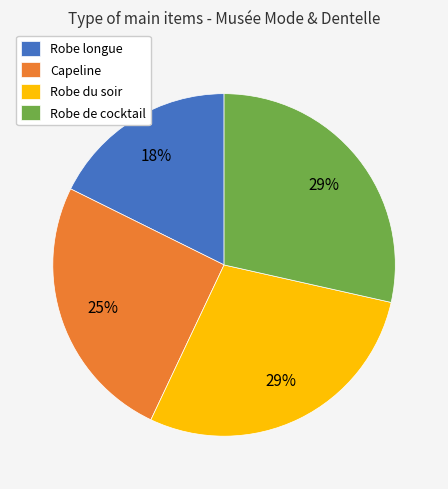

To the nearest percent, what is the difference between the largest and smallest slice percentages?

11%